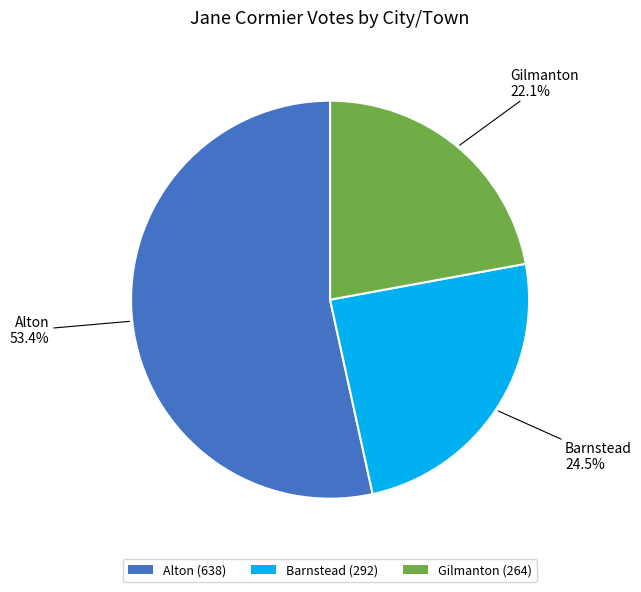

What is the total percentage of Barnstead and Gilmanton?

46.6%